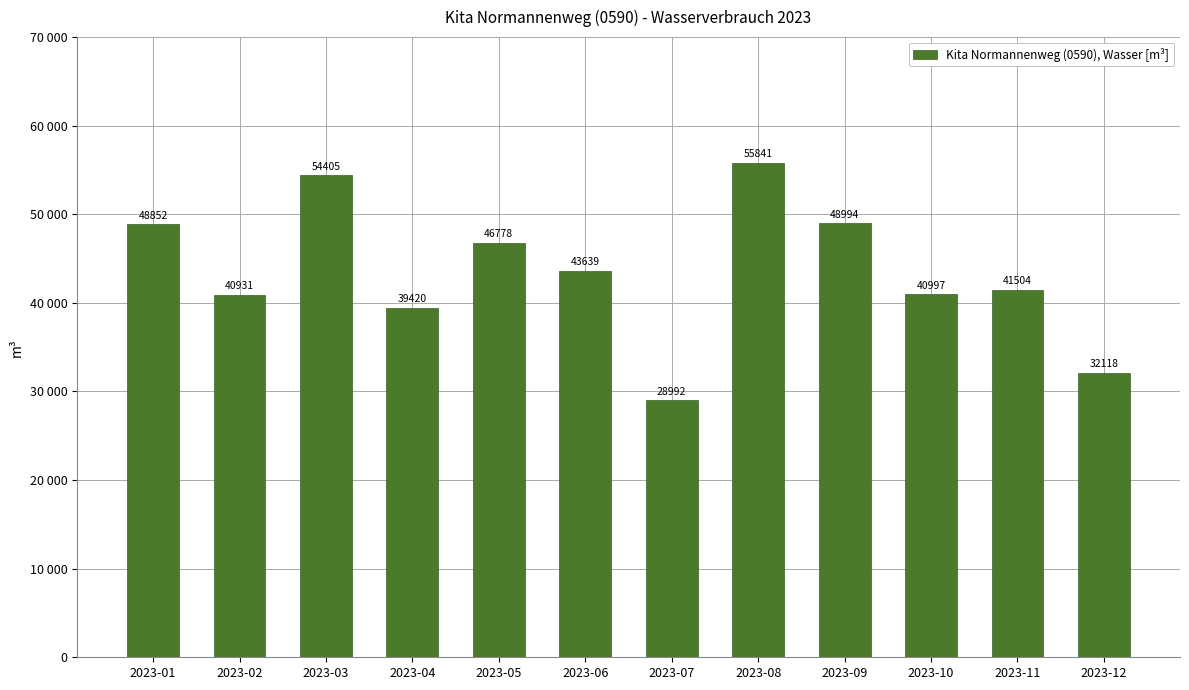

Approximately how many times larger is the value at 2023-11 compared to 2023-09?

0.8